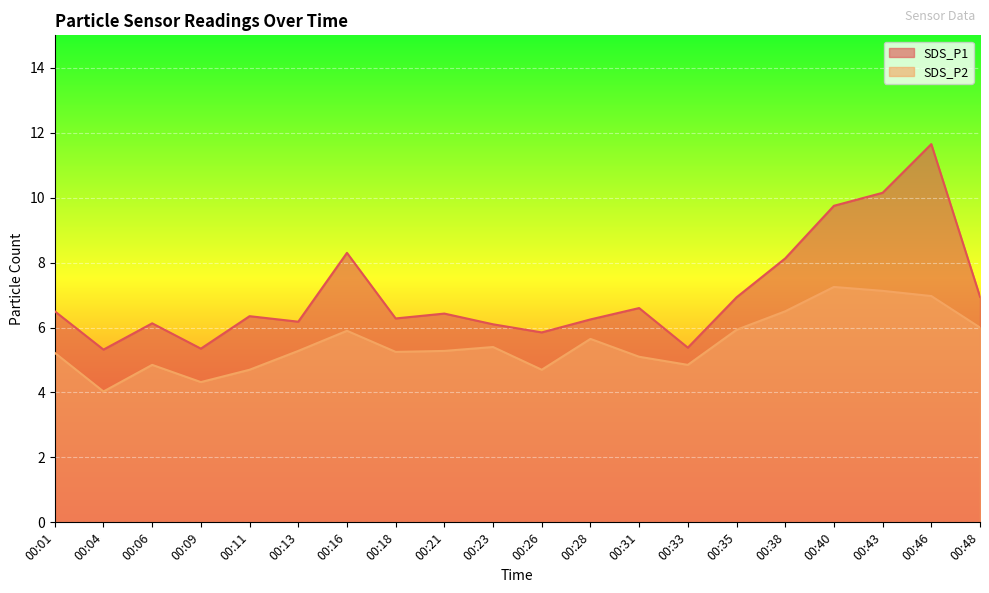

At 00:31, list the series in order from largest to smallest.

SDS_P1, SDS_P2